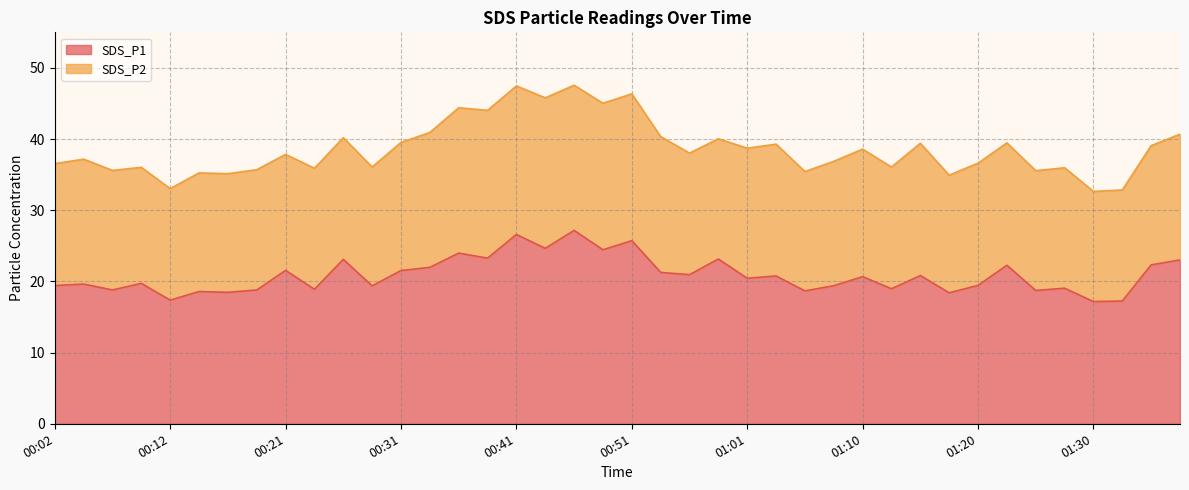

What is the label of the 22nd point from the right?

00:46